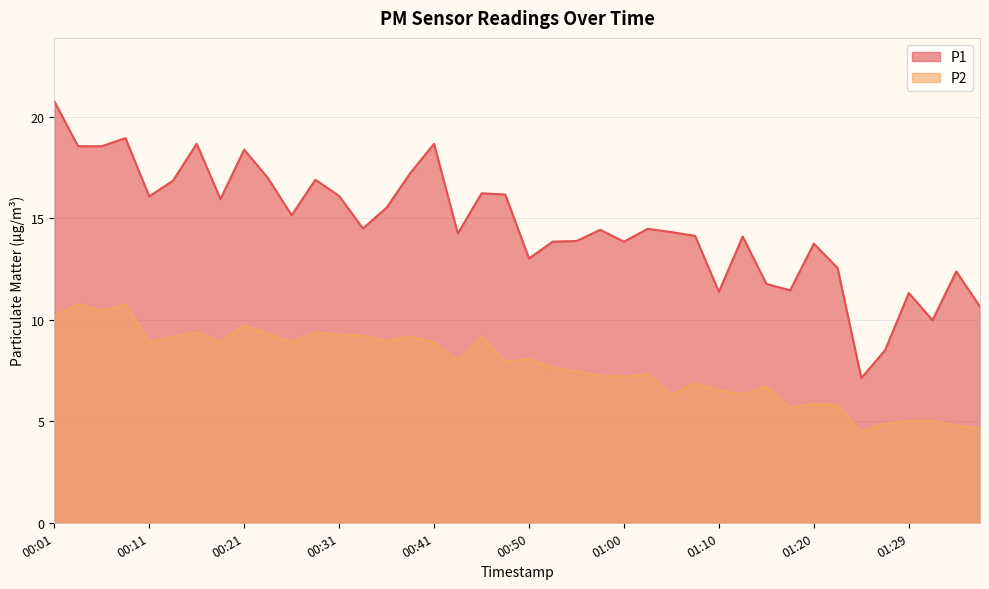

Rank the series by their average value, from lowest to highest.

P2, P1